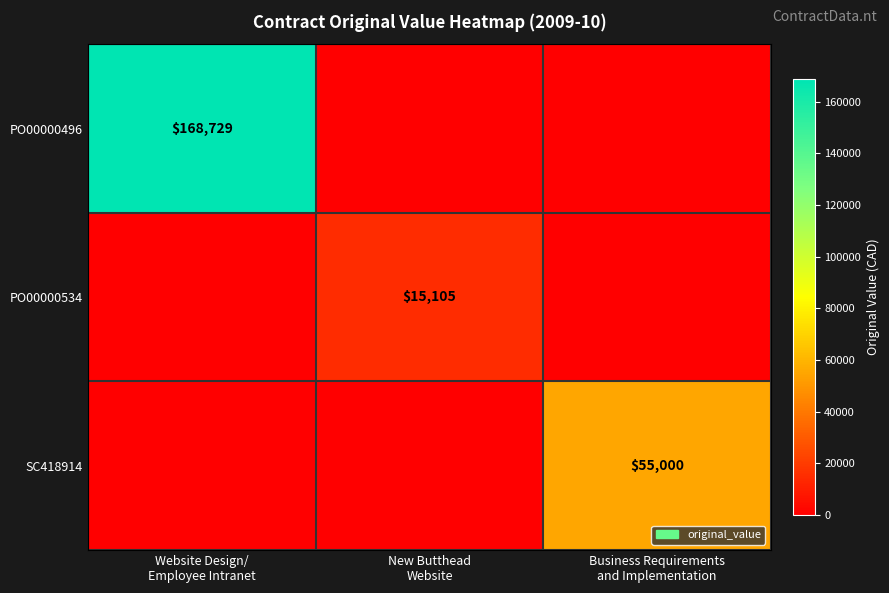

How many data points in PO00000496 are above 0?

1